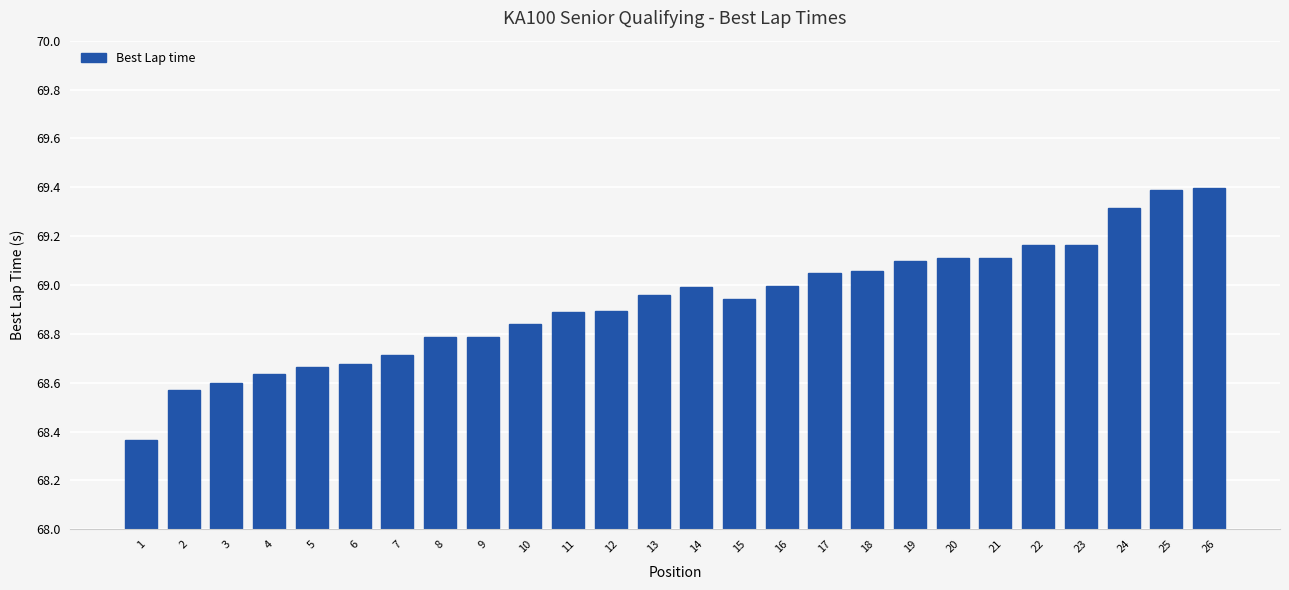

Which category has the lowest value across all series?

1